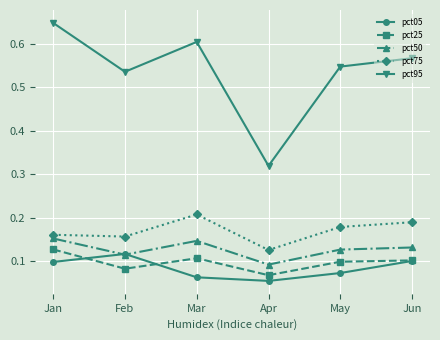

At which category does pct50 reach its first local peak?

Mar